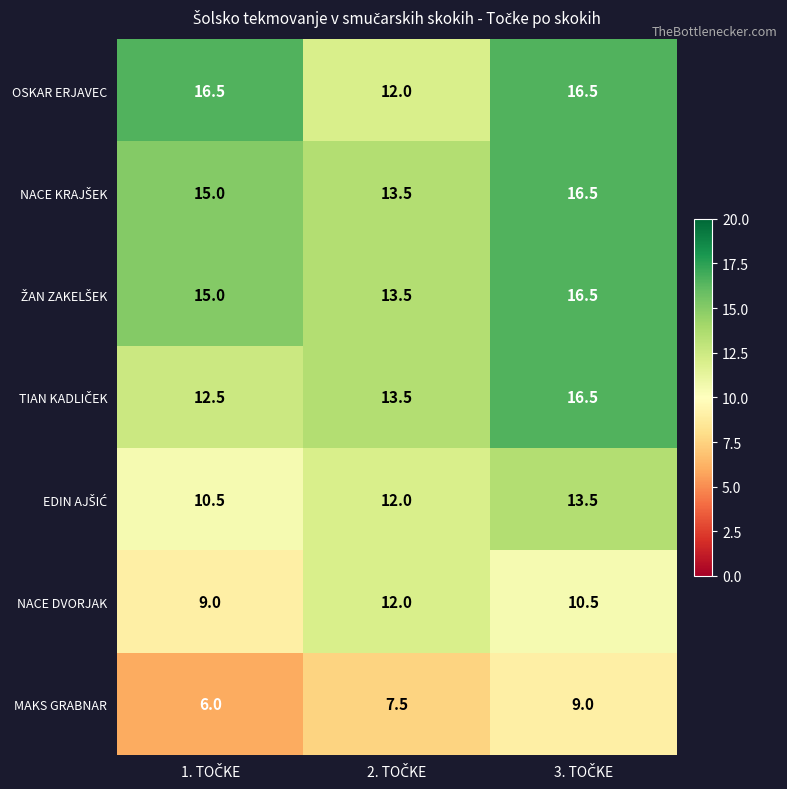

What is the minimum value for NACE DVORJAK?

9.0